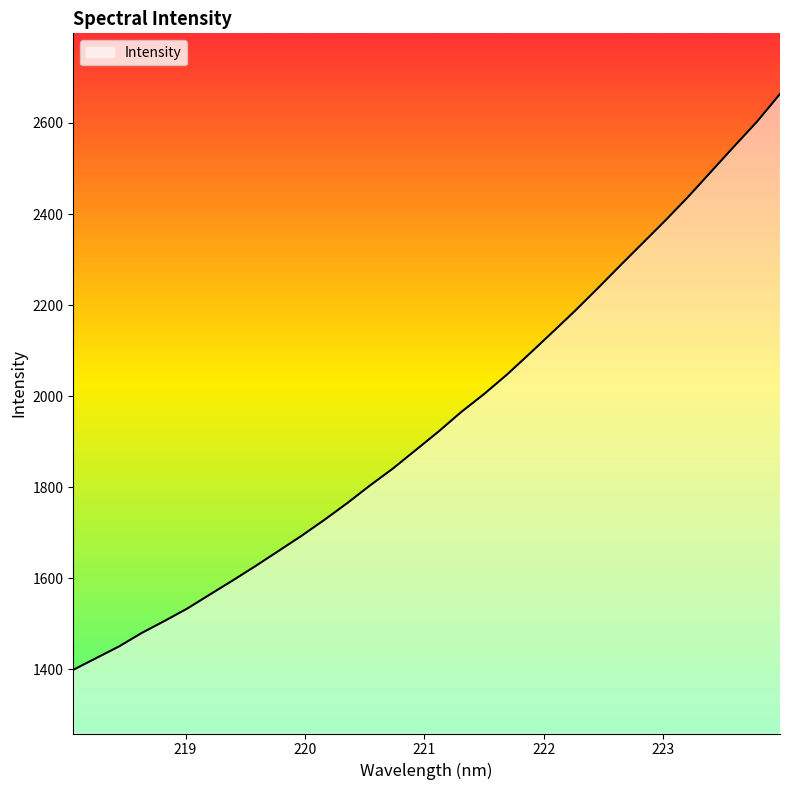

What is the minimum value shown in the chart?

1399.0